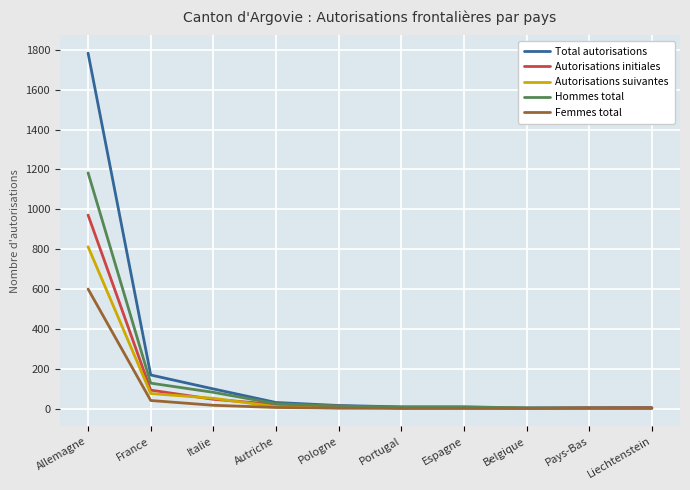

Rank the series by their maximum value, from highest to lowest.

Total autorisations, Hommes total, Autorisations initiales, Autorisations suivantes, Femmes total